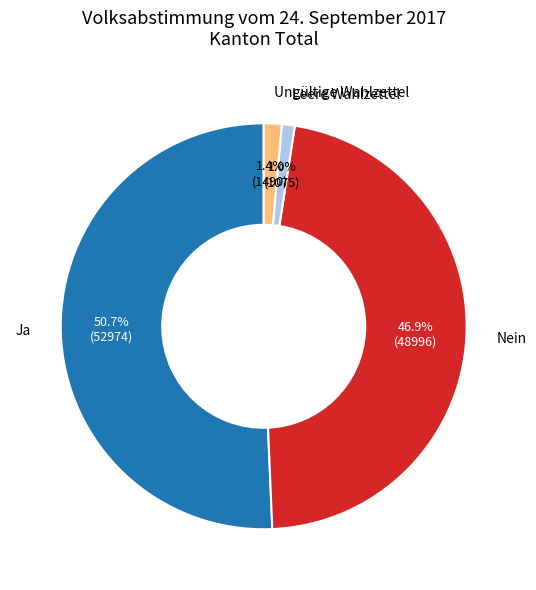

How many slices are in this pie chart?

4